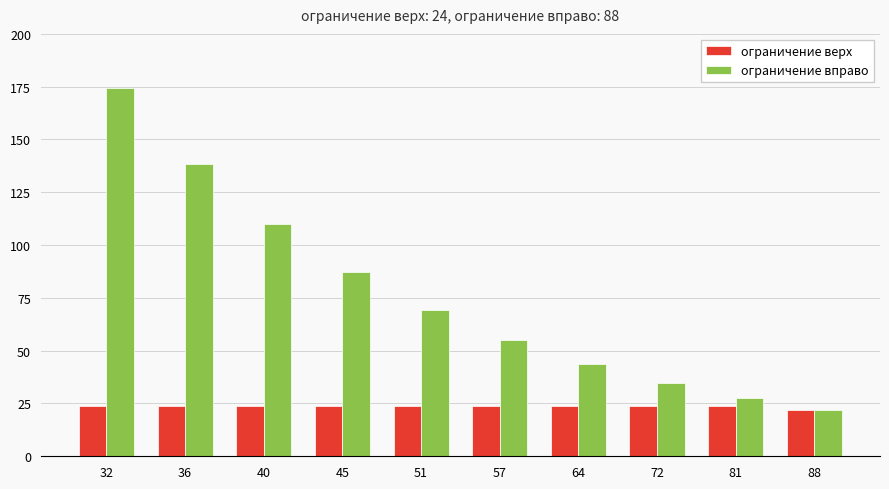

What is the maximum value shown in the chart?

174.3